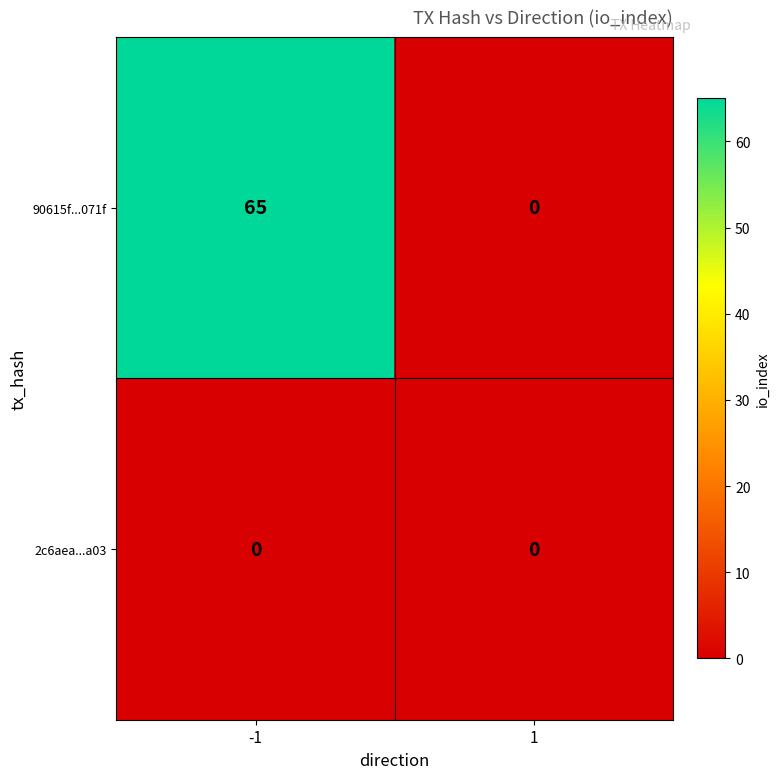

Which series has the largest total across all categories?

90615f...071f